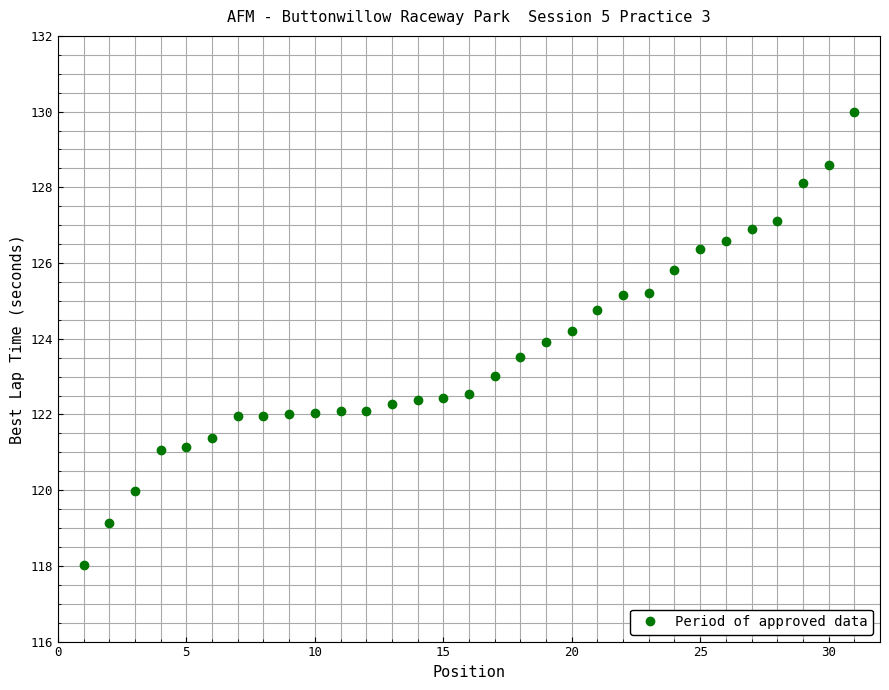

What is the average value?

123.6